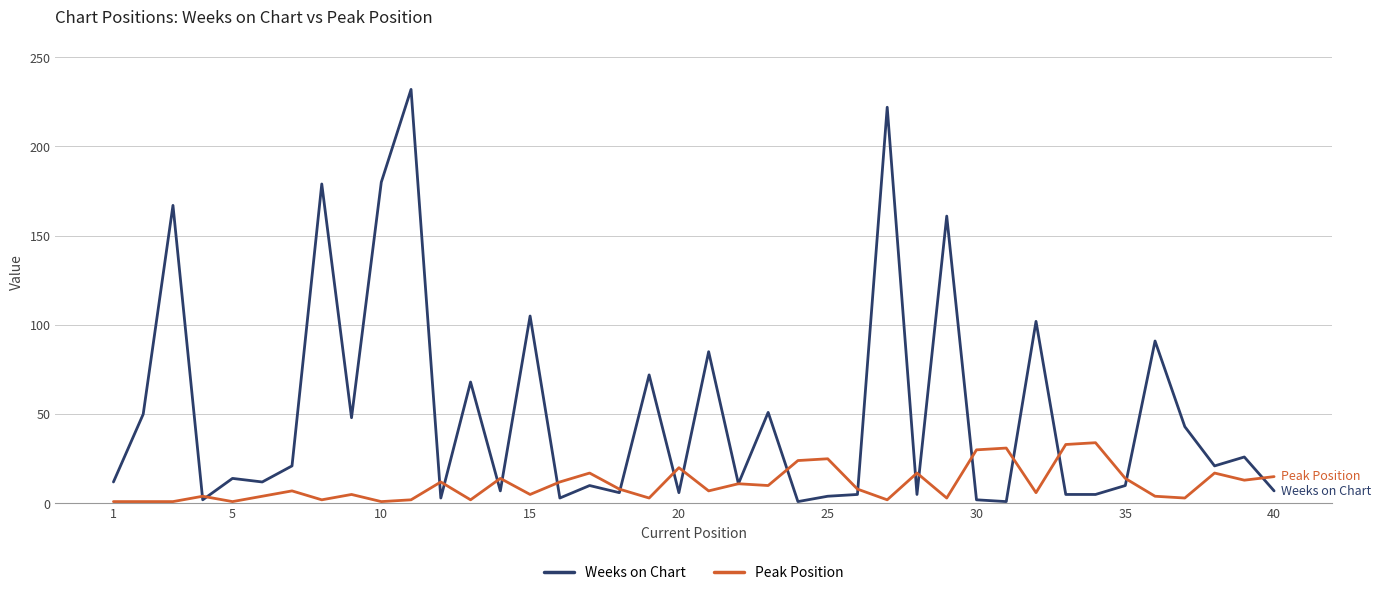

Which series has the largest total across all categories?

Weeks on Chart